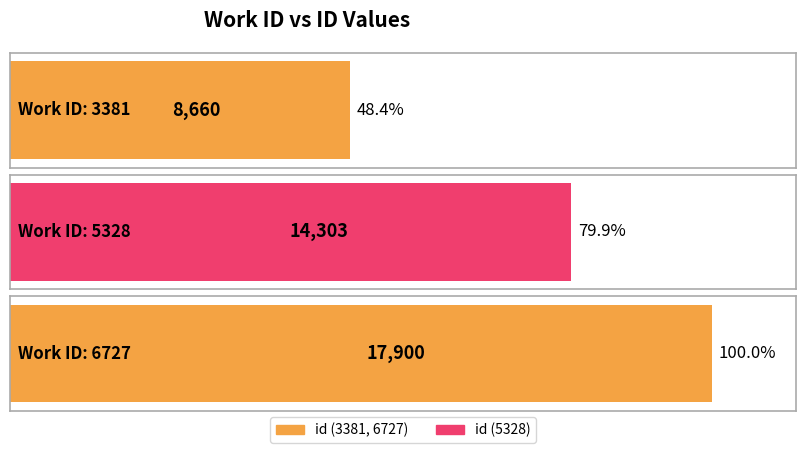

What is the value of the 1st bar from the left?

8660